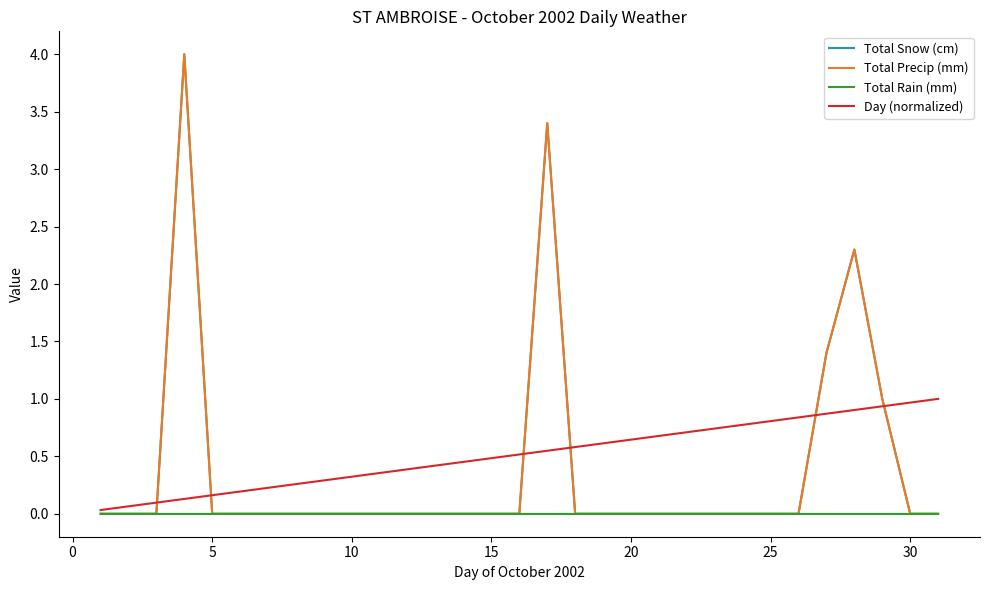

Reading left to right, extract all data points from this chart.

Total Snow (cm): 0.0	0.0	0.0	4.0	0.0	0.0	0.0	0.0	0.0	0.0	0.0	0.0	0.0	0.0	0.0	0.0	3.4	0.0	0.0	0.0	0.0	0.0	0.0	0.0	0.0	0.0	1.4	2.3	1.0	0.0	0.0
Total Precip (mm): 0.0	0.0	0.0	4.0	0.0	0.0	0.0	0.0	0.0	0.0	0.0	0.0	0.0	0.0	0.0	0.0	3.4	0.0	0.0	0.0	0.0	0.0	0.0	0.0	0.0	0.0	1.4	2.3	1.0	0.0	0.0
Total Rain (mm): 0.0	0.0	0.0	0.0	0.0	0.0	0.0	0.0	0.0	0.0	0.0	0.0	0.0	0.0	0.0	0.0	0.0	0.0	0.0	0.0	0.0	0.0	0.0	0.0	0.0	0.0	0.0	0.0	0.0	0.0	0.0
Day (normalized): 0.0	0.1	0.1	0.1	0.2	0.2	0.2	0.3	0.3	0.3	0.4	0.4	0.4	0.5	0.5	0.5	0.5	0.6	0.6	0.6	0.7	0.7	0.7	0.8	0.8	0.8	0.9	0.9	0.9	1.0	1.0